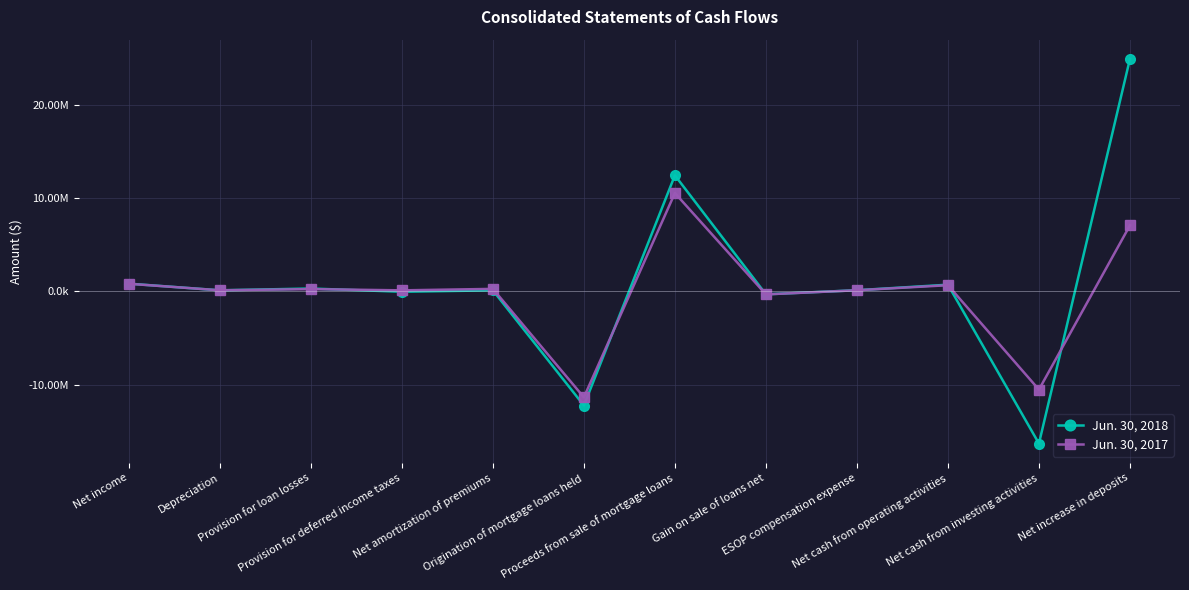

What is the label of the 11th point from the right?

Depreciation